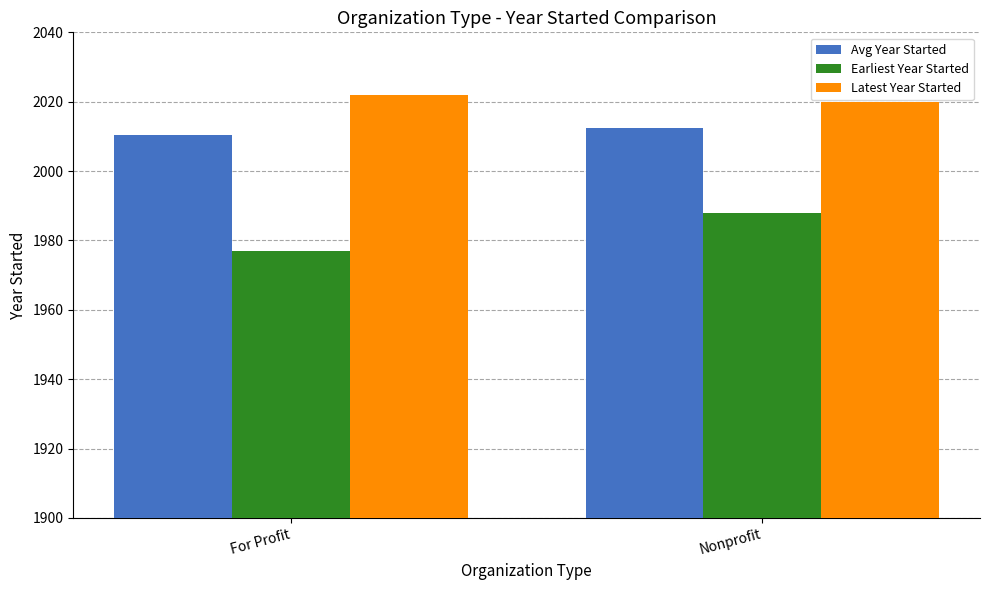

Reading right to left, list all the values displayed in this chart.

Avg Year Started: Nonprofit=2012.5	For Profit=2010.4
Earliest Year Started: Nonprofit=1988.0	For Profit=1977.0
Latest Year Started: Nonprofit=2020.0	For Profit=2022.0